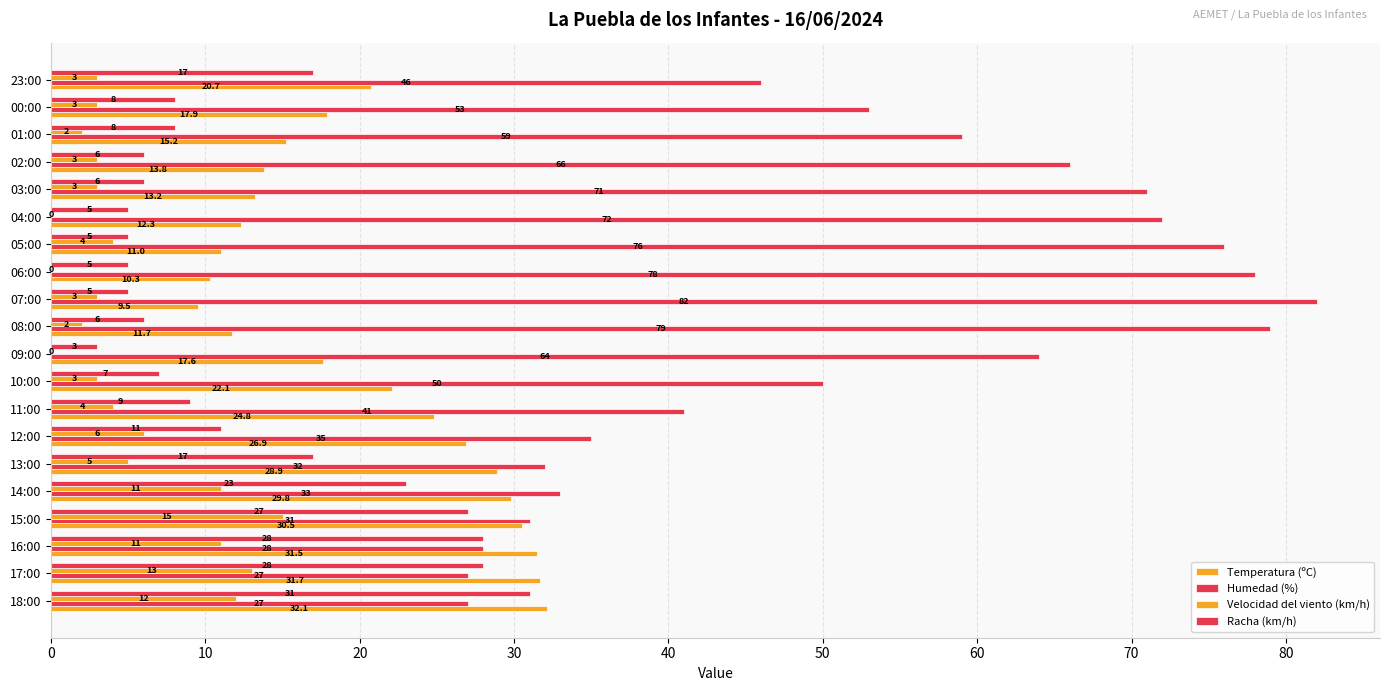

How many categories are shown in the chart?

20